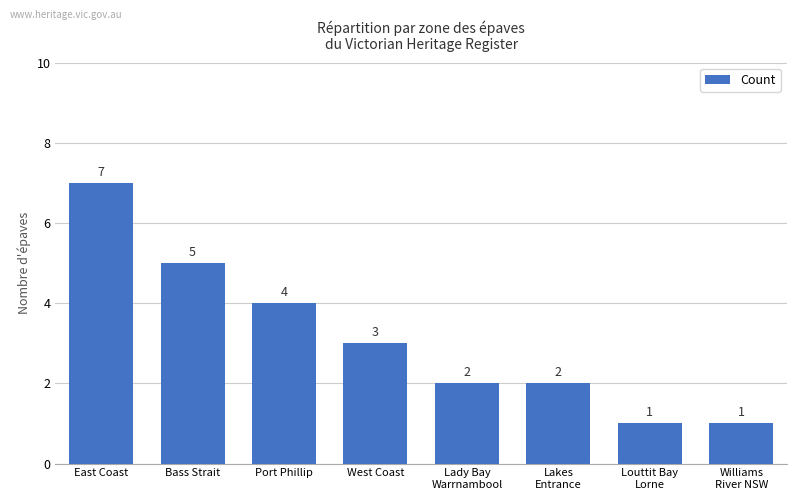

The value at Williams
River NSW is 1. True or false?

True